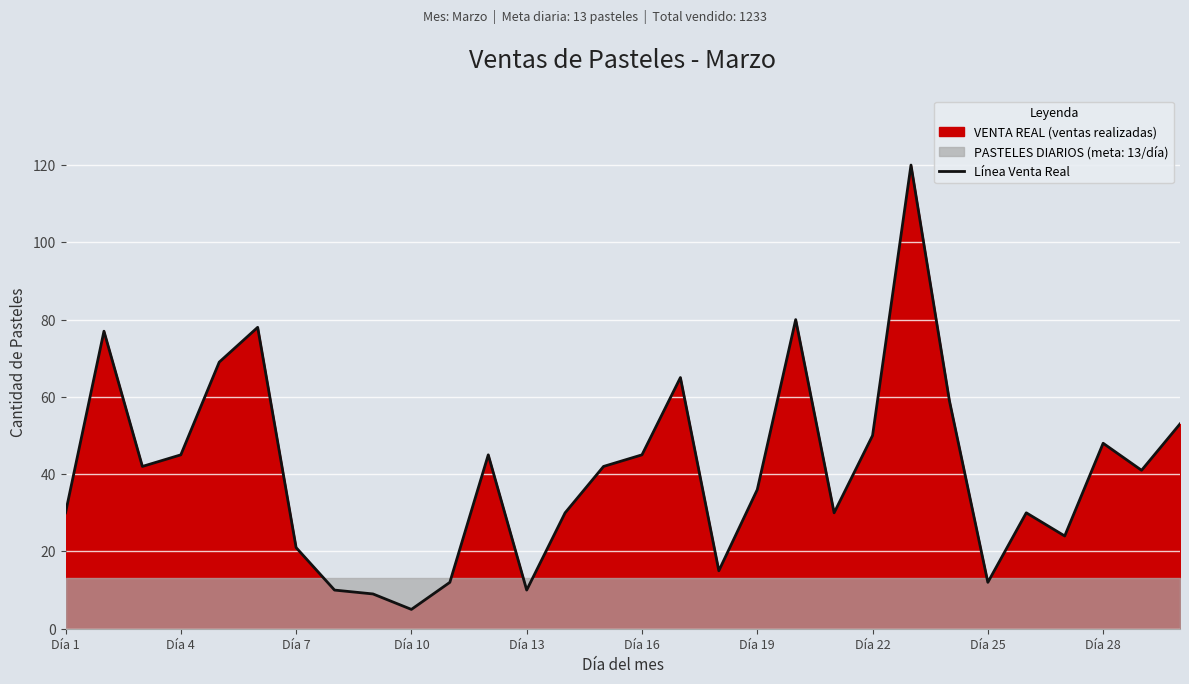

At which label does Línea Venta Real reach its minimum?

Día 10